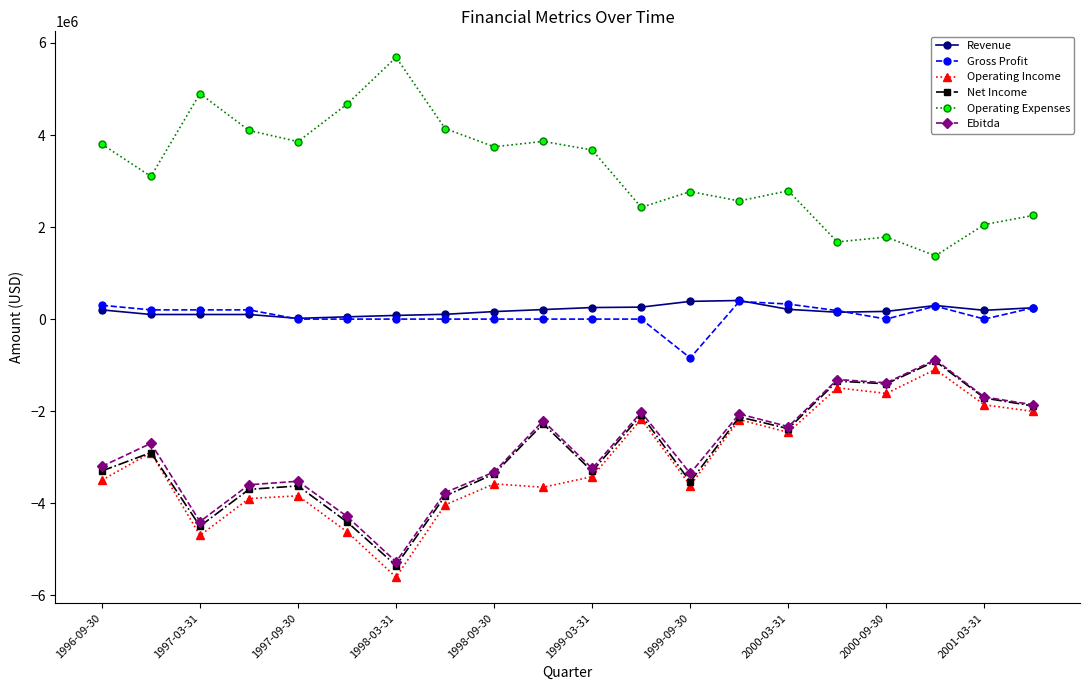

What are all the series names shown in the legend?

Revenue, Gross Profit, Operating Income, Net Income, Operating Expenses, Ebitda